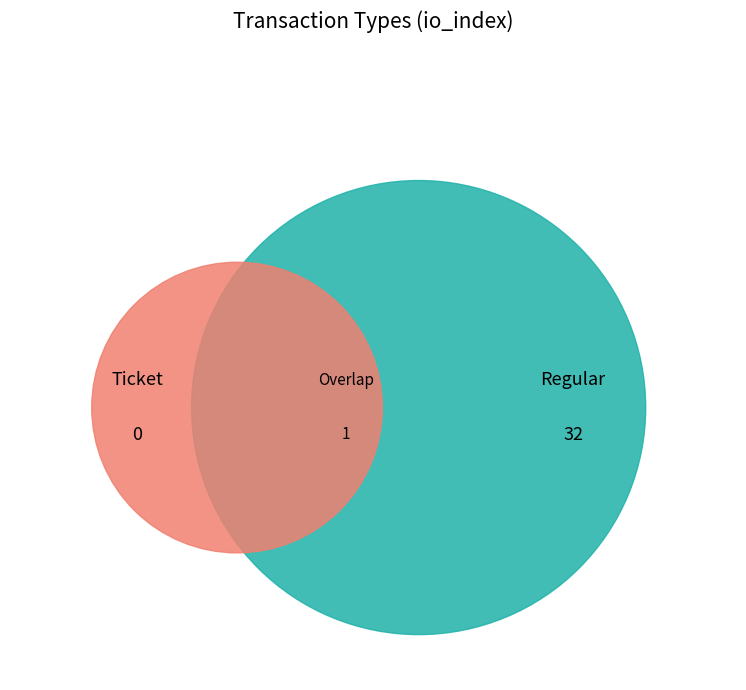

Is it true that Ticket is 18% of the pie?

False